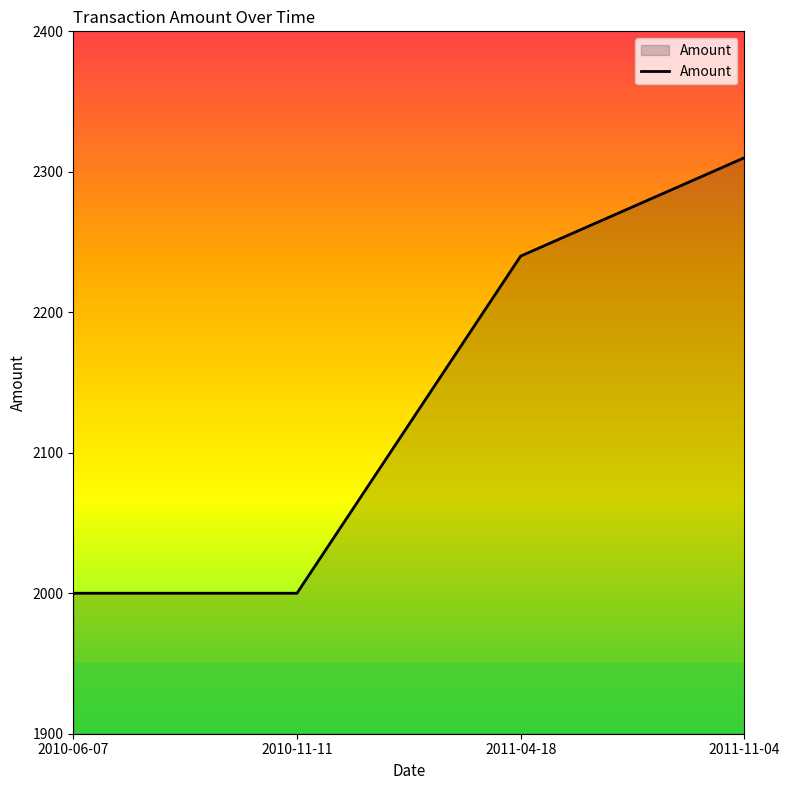

How many distinct data groups are displayed?

1